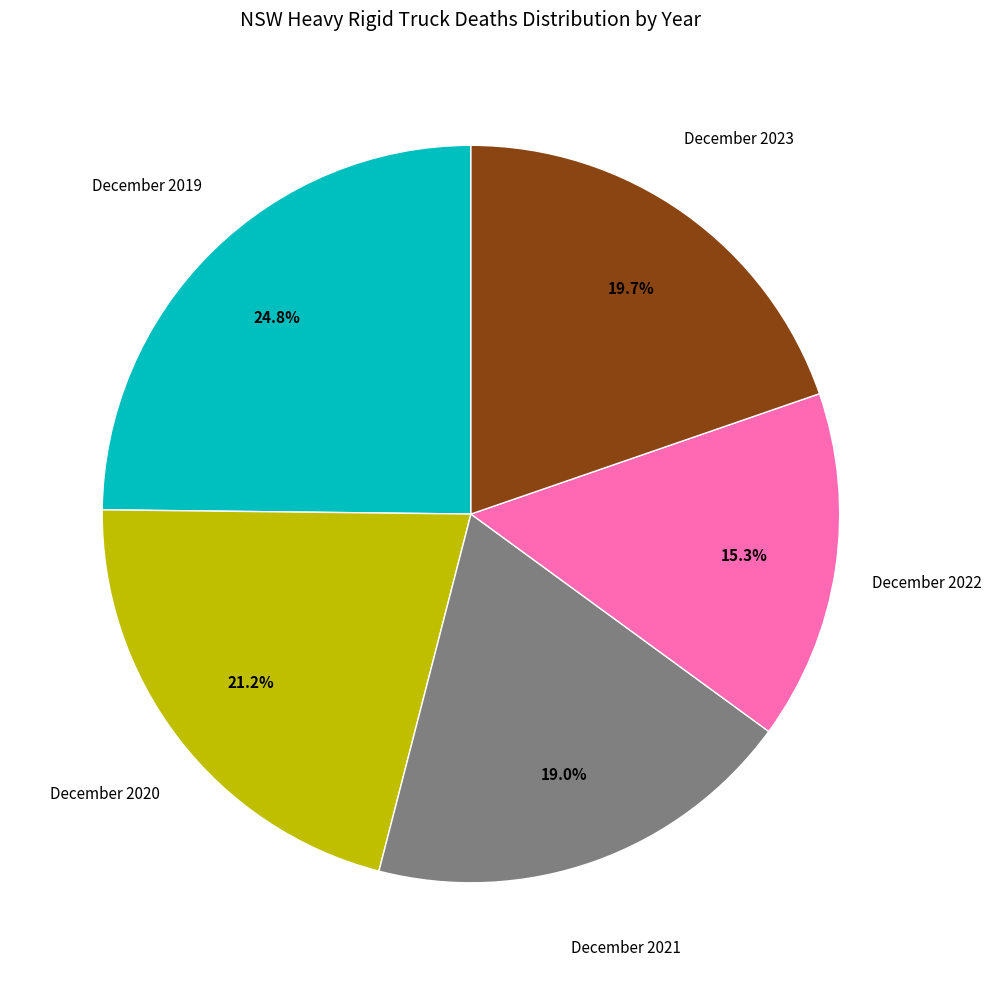

Is it true that December 2021 is 19% of the pie?

True